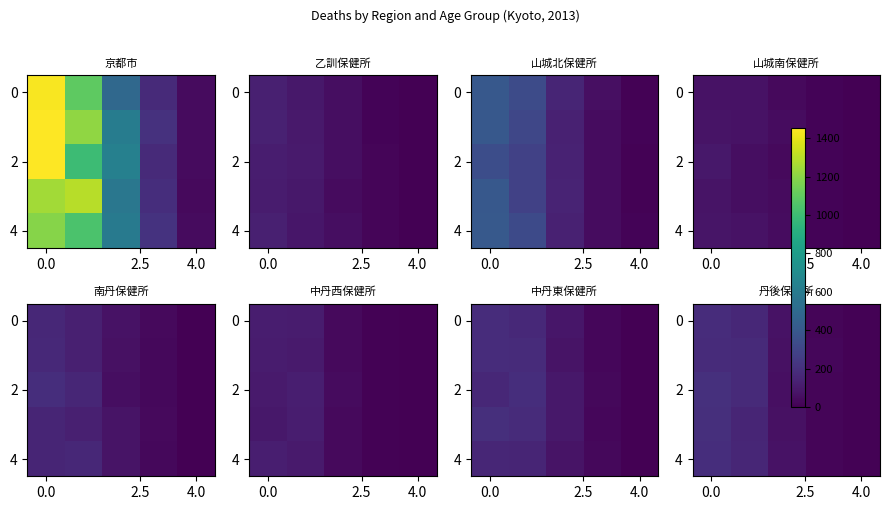

What is the difference between the highest and lowest values at 4.0?

12.4